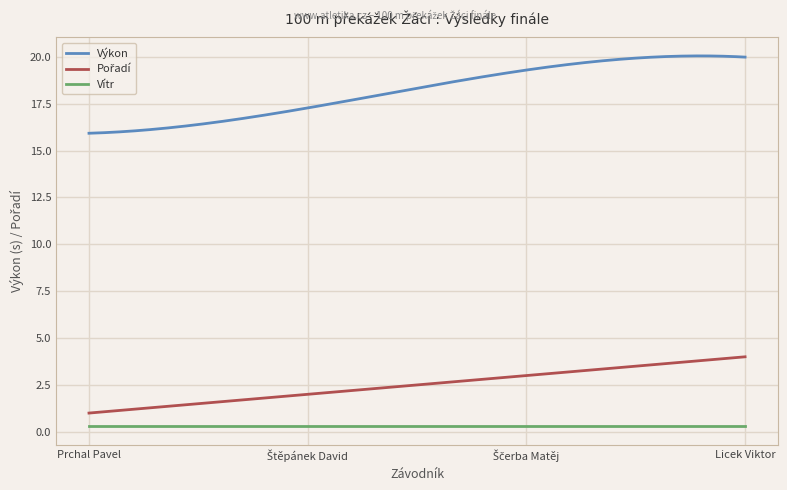

What is the maximum value for Výkon?

20.0